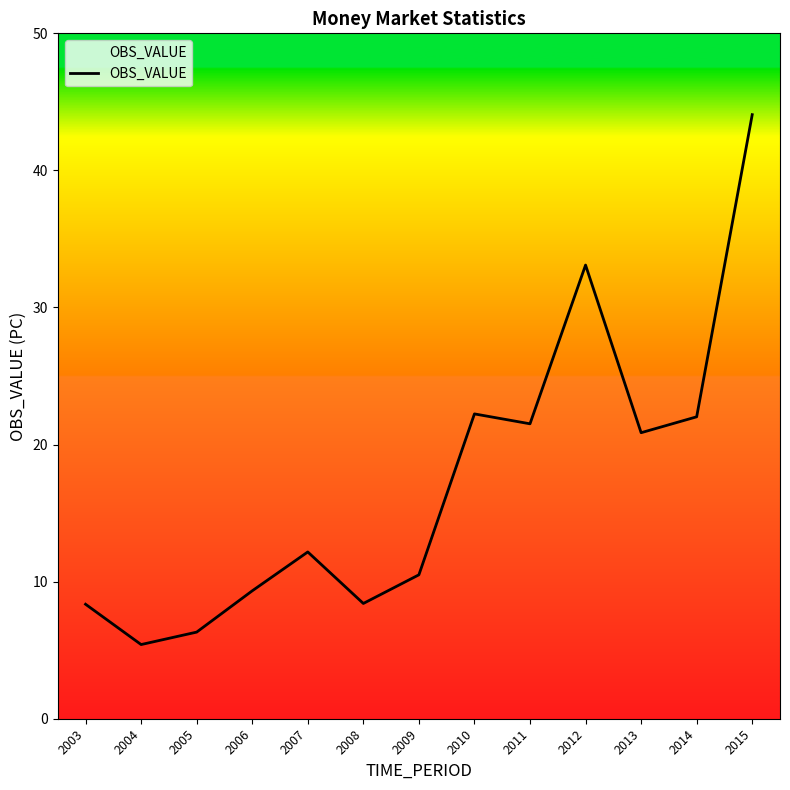

Reading left to right, what are all the values shown in this chart?

2003=8.4	2004=5.4	2005=6.3	2006=9.3	2007=12.2	2008=8.4	2009=10.5	2010=22.2	2011=21.5	2012=33.1	2013=20.9	2014=22.0	2015=44.1